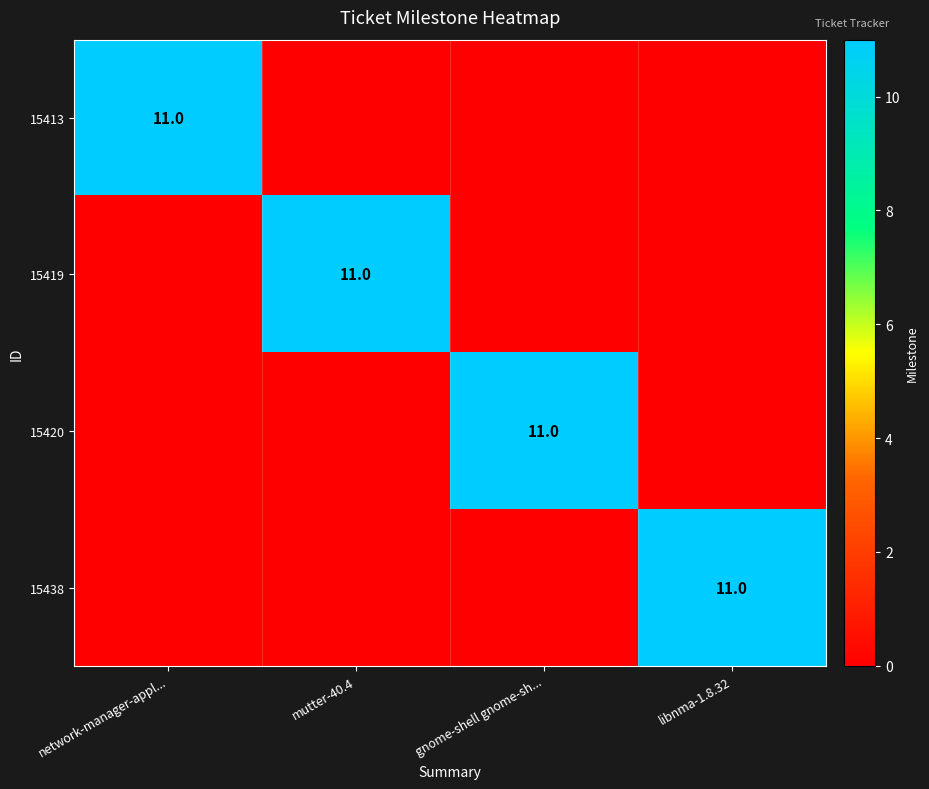

The 15413 series shows 11 at network-manager-appl.... True or false?

True